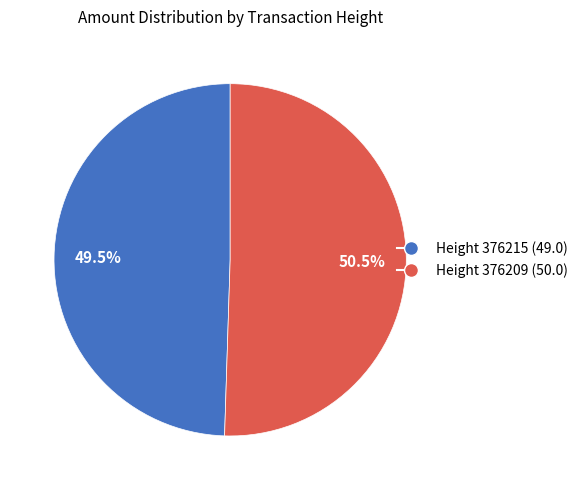

Is there a majority slice in this chart?

Yes